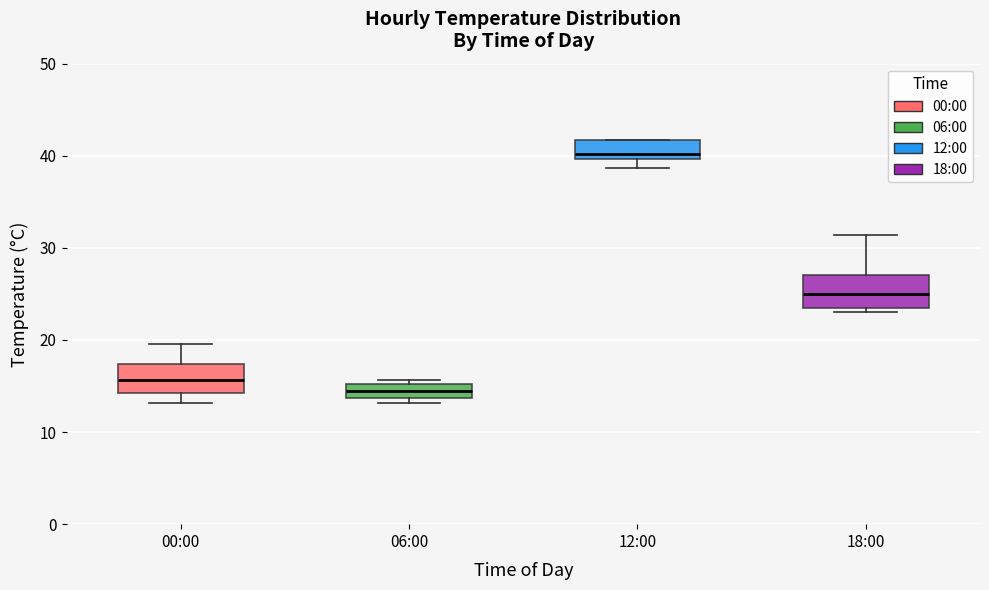

Which box's median line is the lowest?

06:00